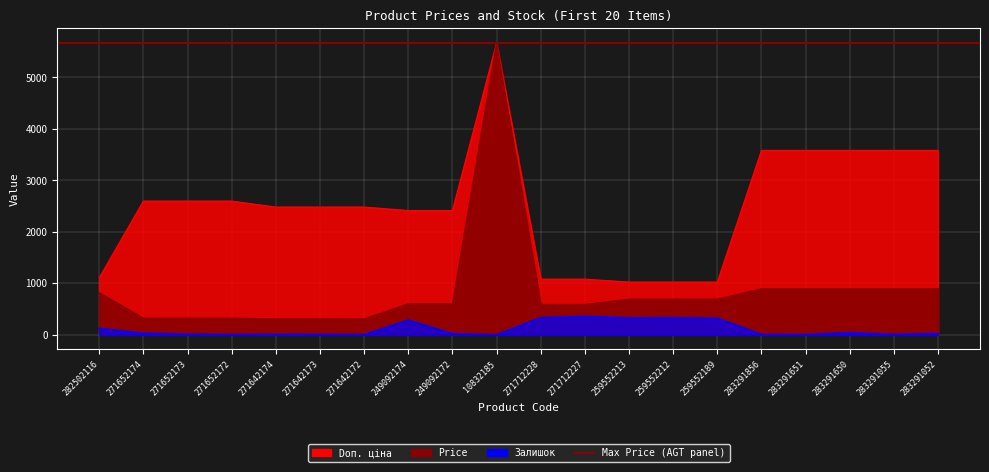

What is the total value across all series at 271652174?

2955.1